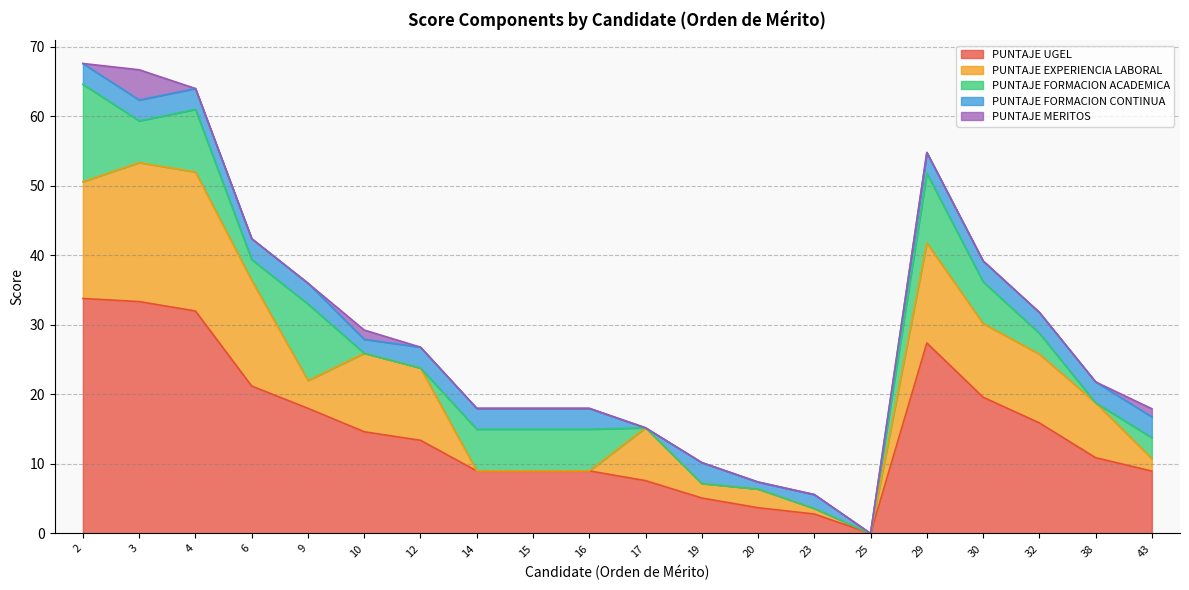

What is the value of the PUNTAJE EXPERIENCIA LABORAL point at the 18th from the left?

9.9